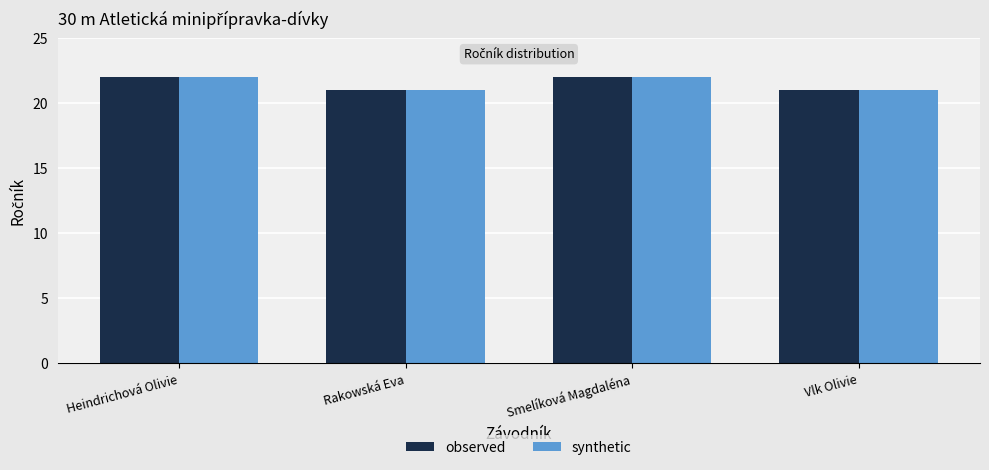

What is the label of the 1st bar from the left?

Heindrichová Olivie